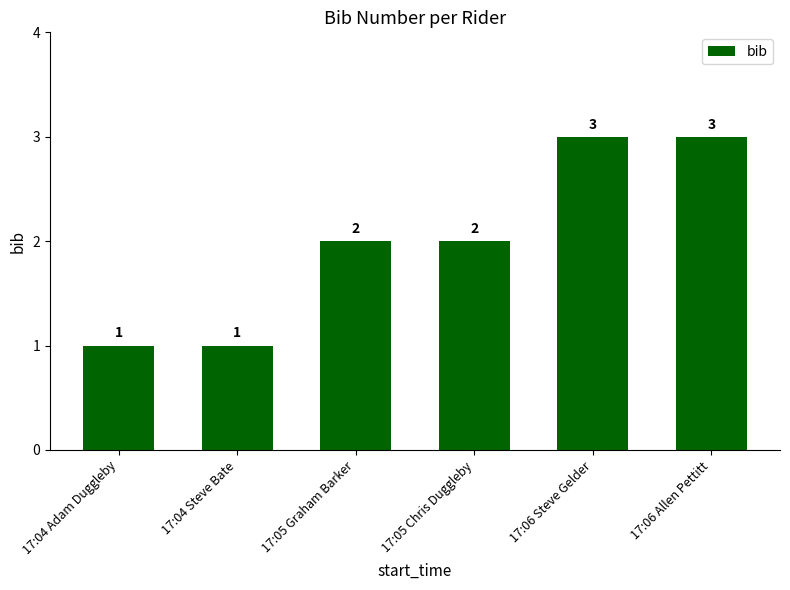

Reading left to right, extract all data points from this chart.

1	1	2	2	3	3